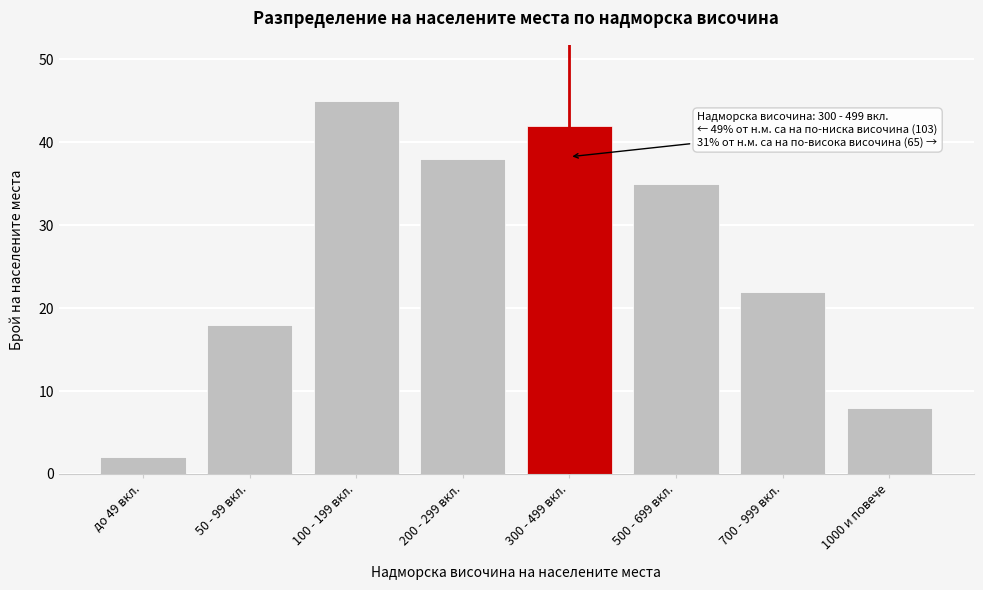

Reading left to right, list all the values displayed in this chart.

2	18	45	38	42	35	22	8